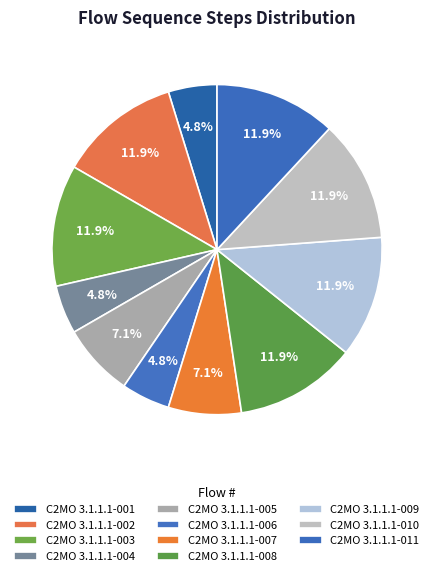

How many slices are in this pie chart?

11